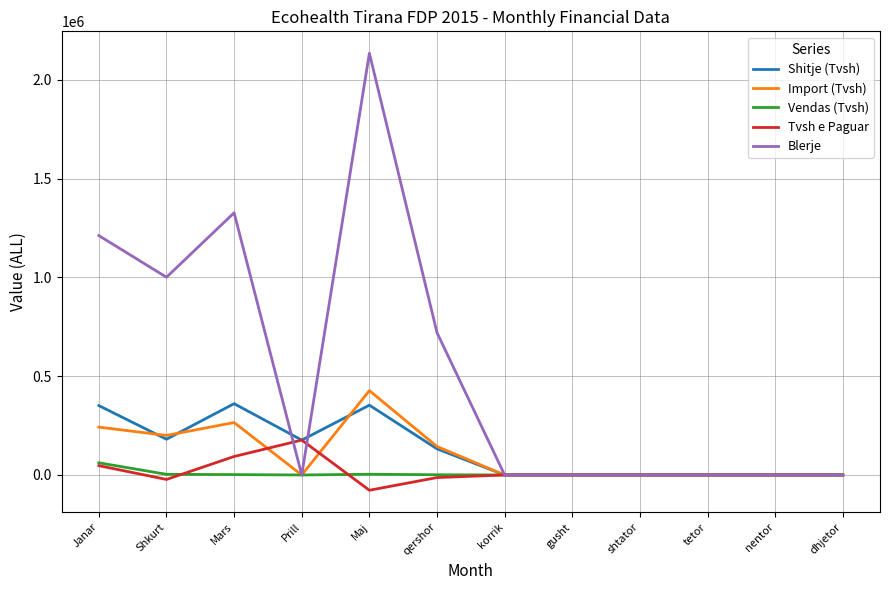

What is the sum of the Blerje values at Mars and gusht?

1327015